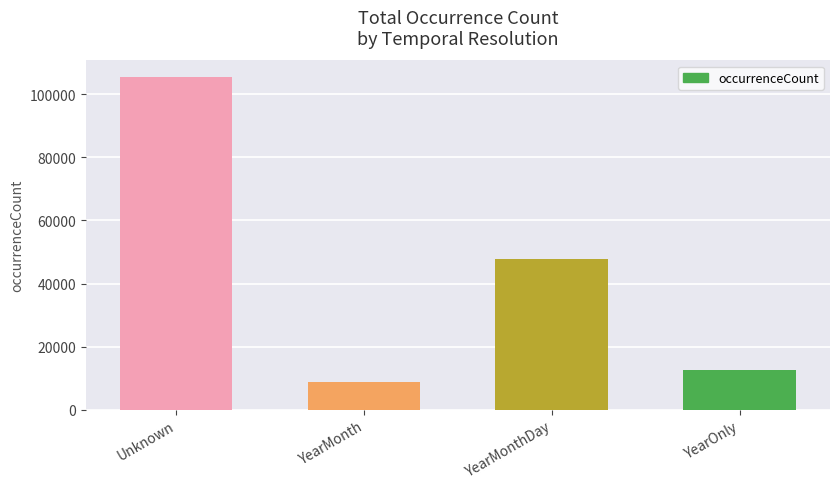

List the labels in order of value, largest first.

Unknown, YearMonthDay, YearOnly, YearMonth